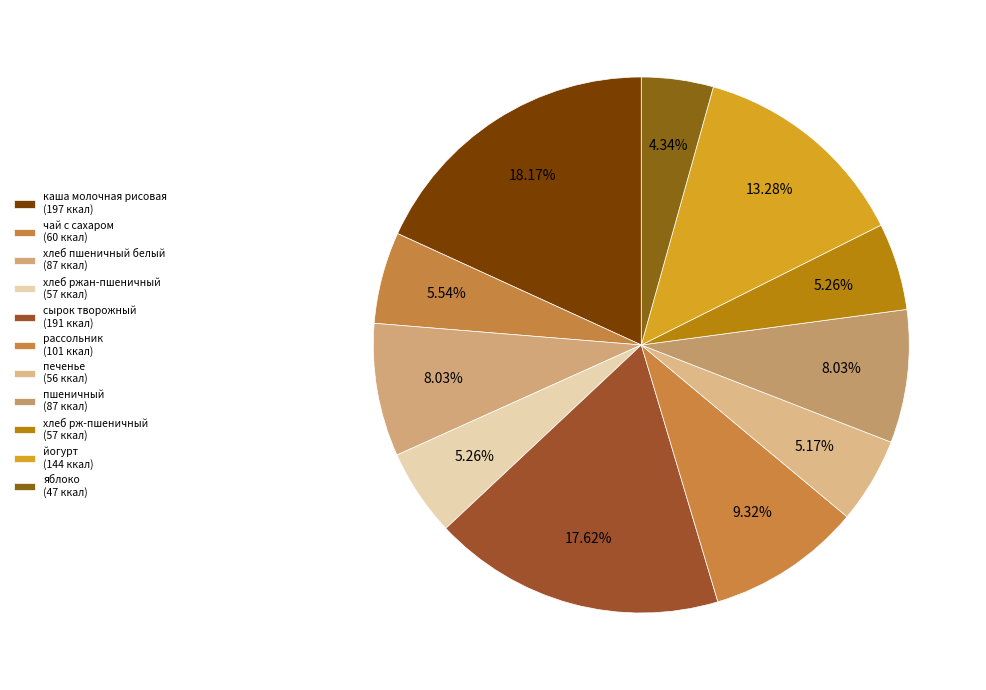

Is it true that хлеб рж-пшеничный is 5% of the pie?

True